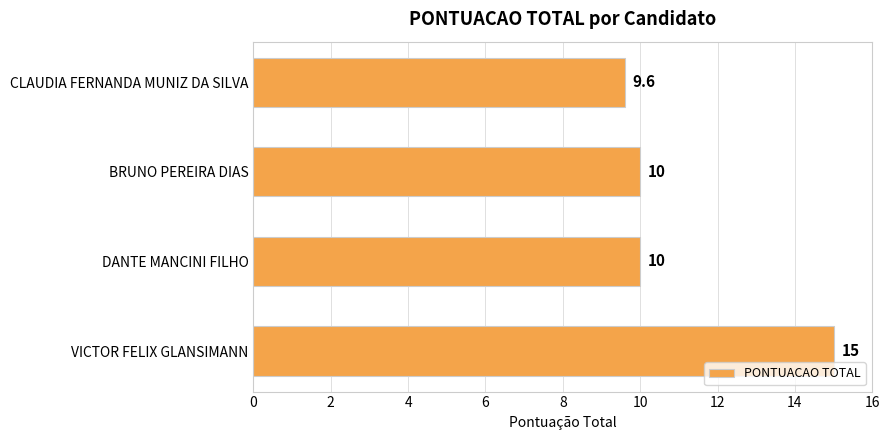

What is the greatest value displayed?

15.0